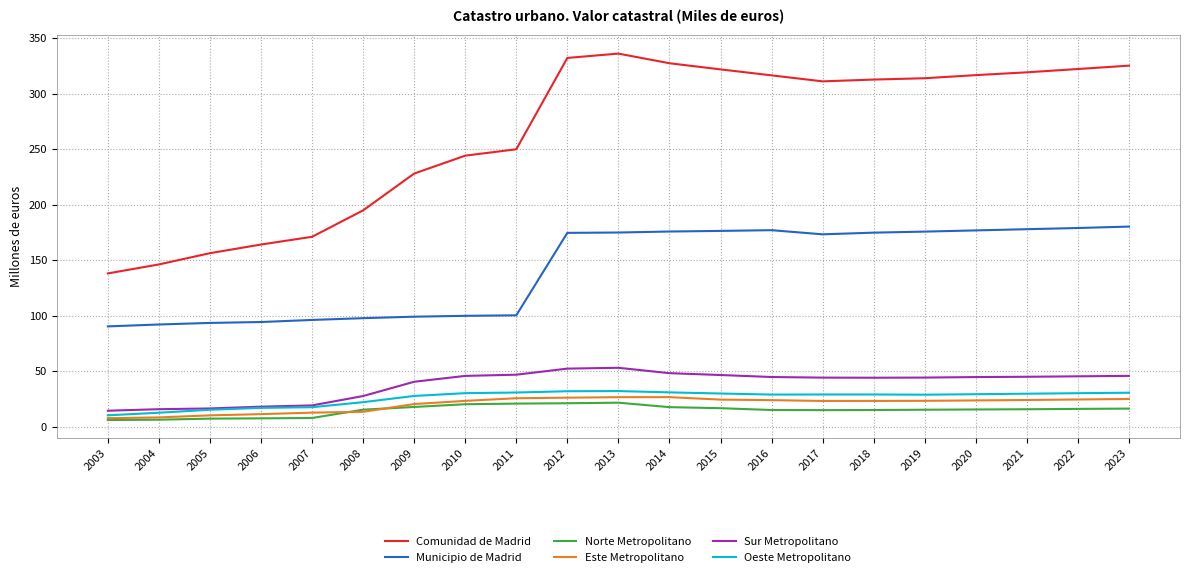

Is it true that Municipio de Madrid equals 289.9 at 2016?

False